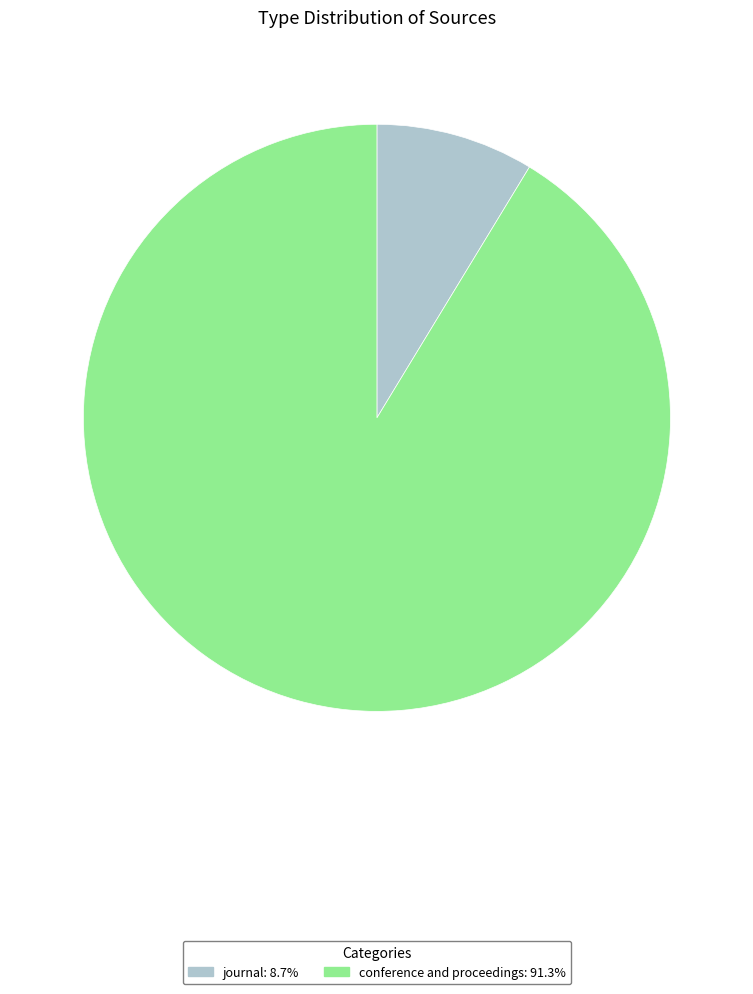

Combined, do journal and conference and proceedings account for over 50%?

Yes